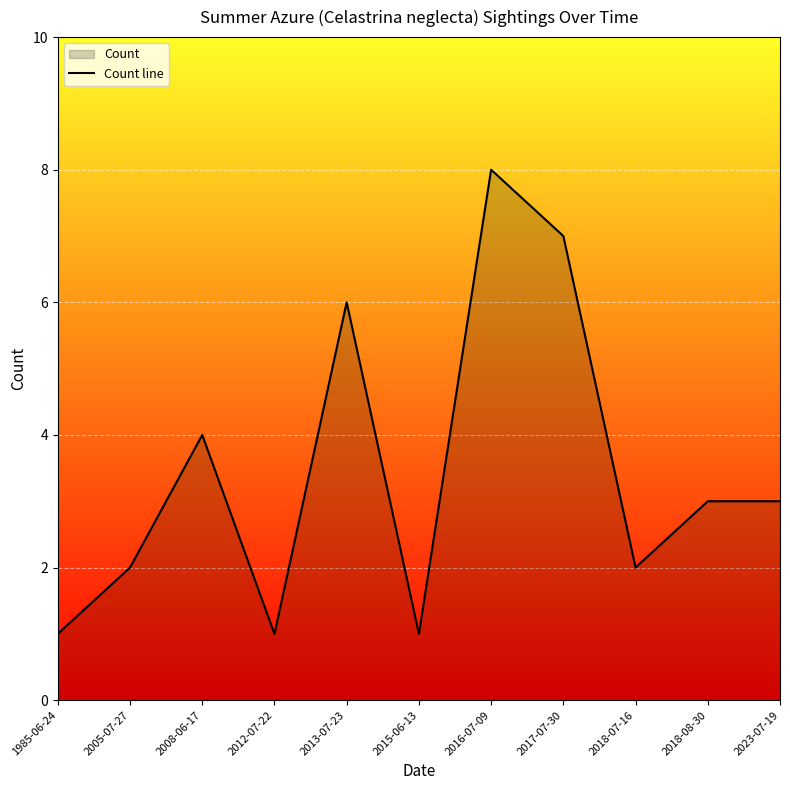

Count the number of categories in the chart.

11